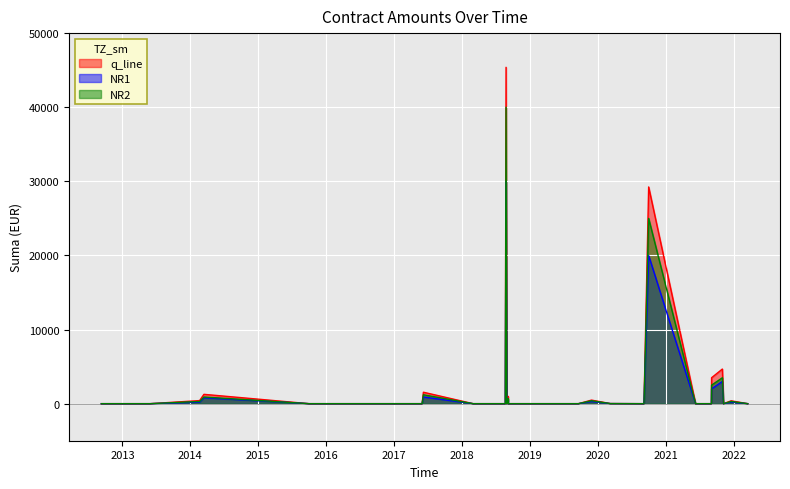

What is the difference between the NR1 values at 2016-12-08 and 2014-02-20?

200.0